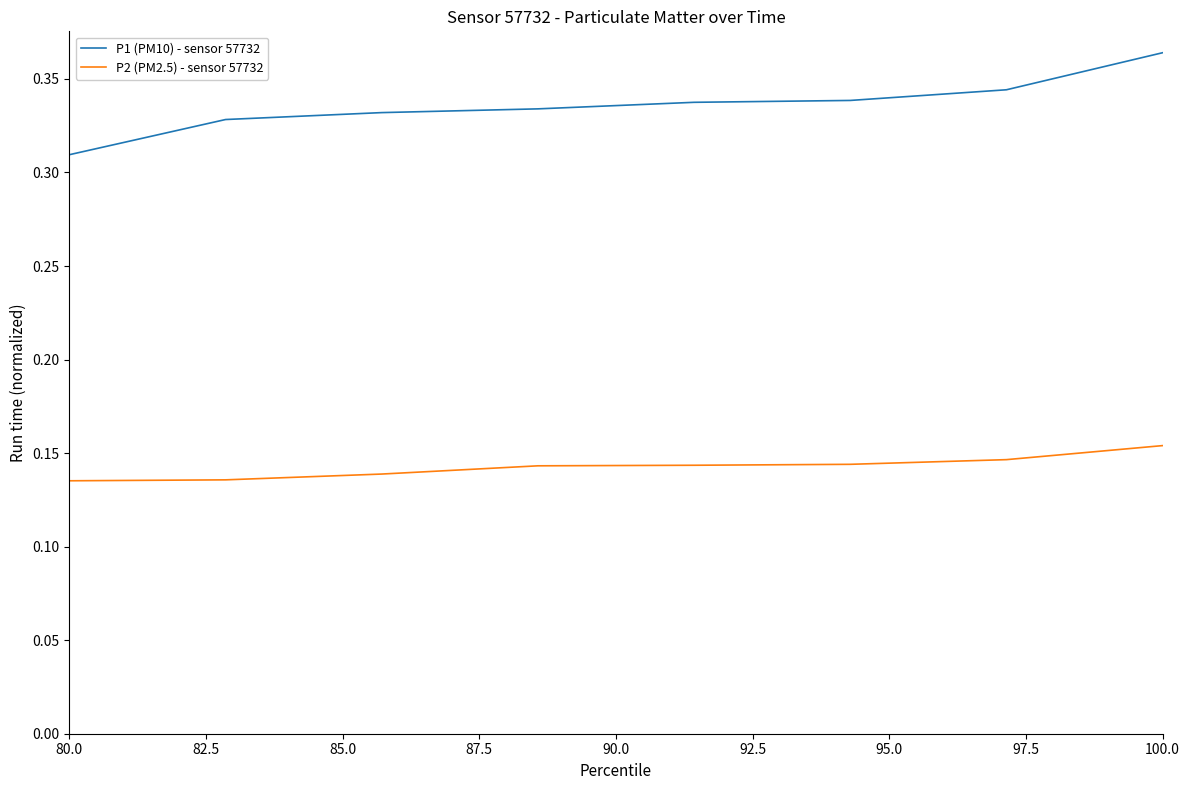

Rank the series by their average value, from lowest to highest.

P2 (PM2.5) - sensor 57732, P1 (PM10) - sensor 57732